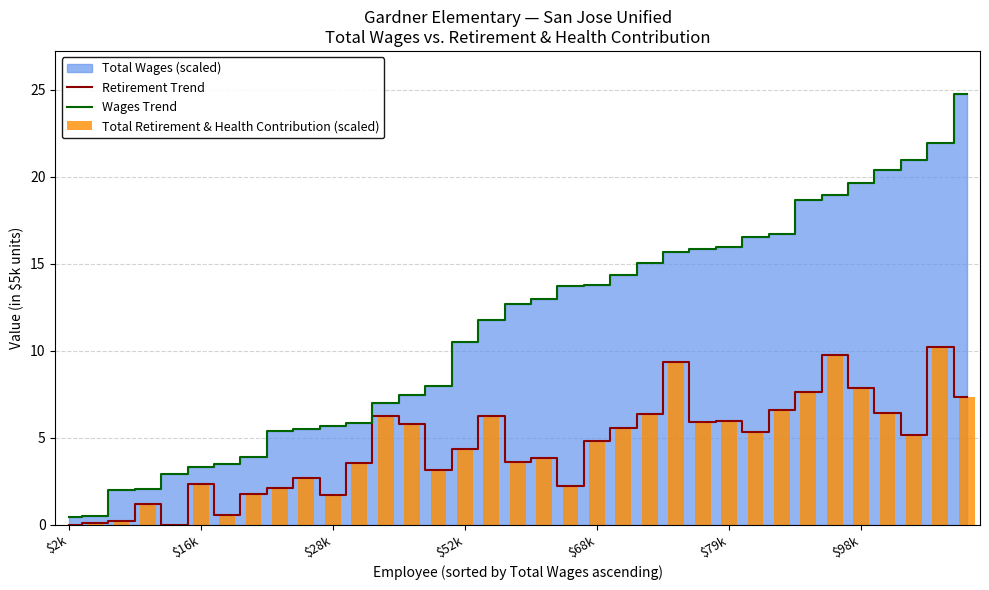

The Retirement Trend series shows 6.7 at $2k. True or false?

False